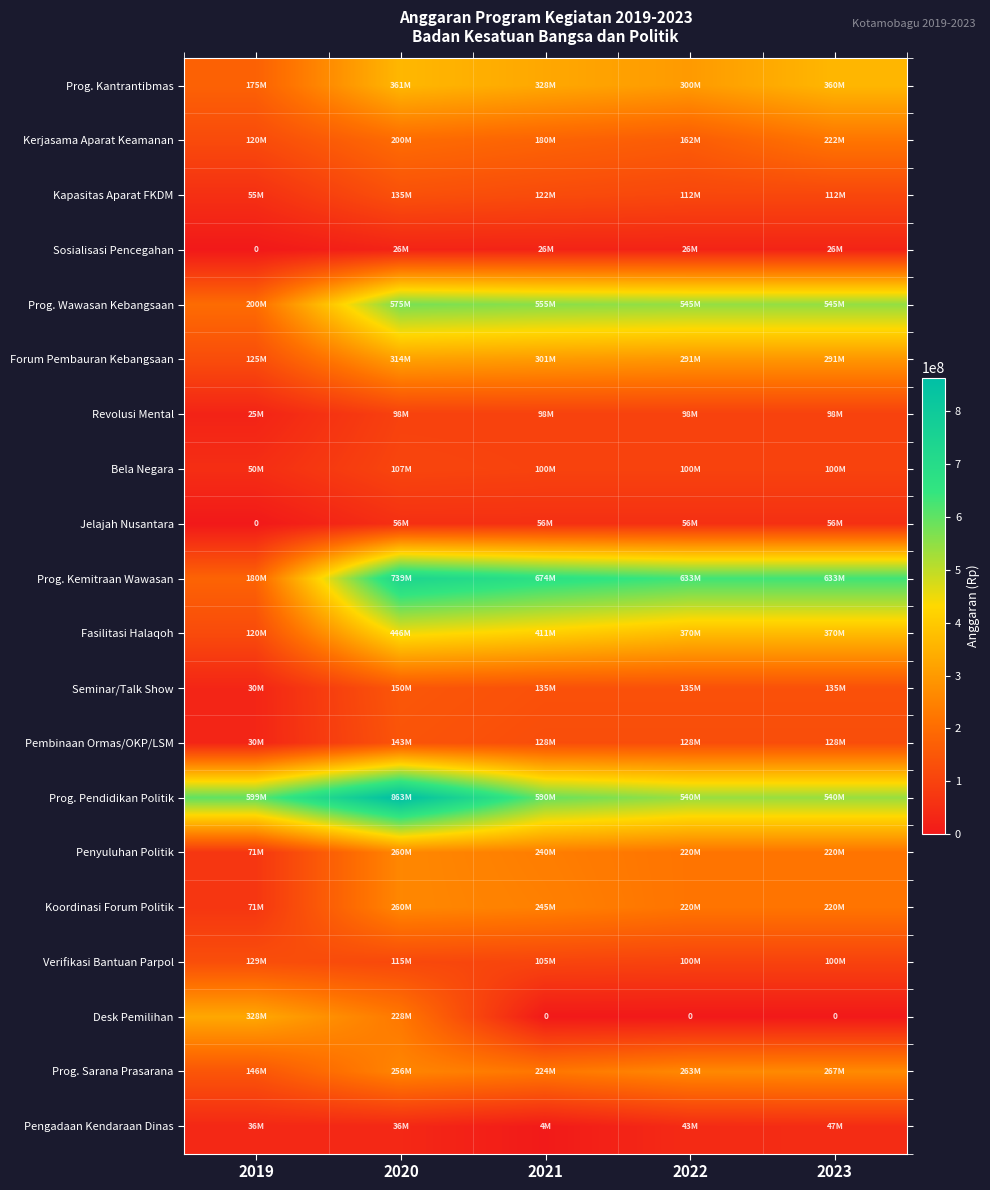

Count the number of data series in this chart.

20